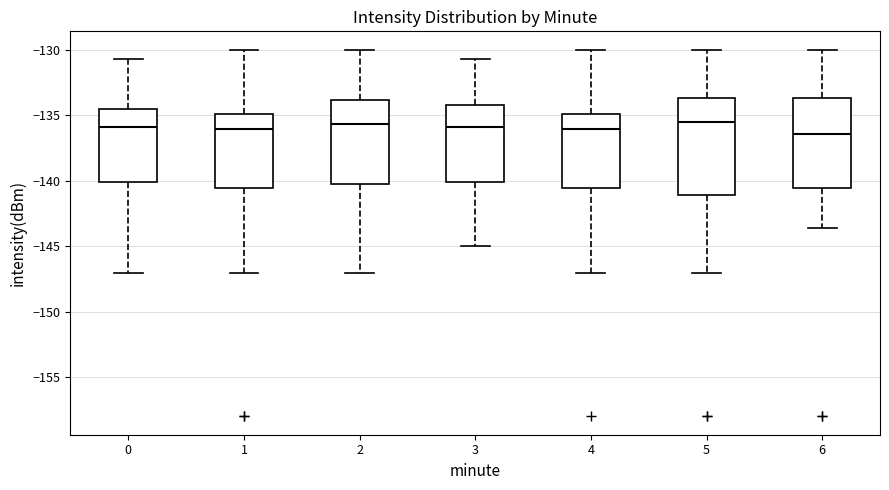

Reading left to right, transcribe this box plot: for each box, give where its median line is, the range the box spans, and where its two whiskers end, as read against the y-axis. The values are not printed on the chart, so give them approximately, as read against the axis.

0: median -136.0, box -140.0 to -134.5, whiskers -147.0 to -130.5
1: median -136.0, box -140.5 to -135.0, whiskers -147.0 to -130.0
2: median -135.5, box -140.0 to -134.0, whiskers -147.0 to -130.0
3: median -136.0, box -140.0 to -134.0, whiskers -145.0 to -130.5
4: median -136.0, box -140.5 to -135.0, whiskers -147.0 to -130.0
5: median -135.5, box -141.0 to -133.5, whiskers -147.0 to -130.0
6: median -136.5, box -140.5 to -133.5, whiskers -143.5 to -130.0